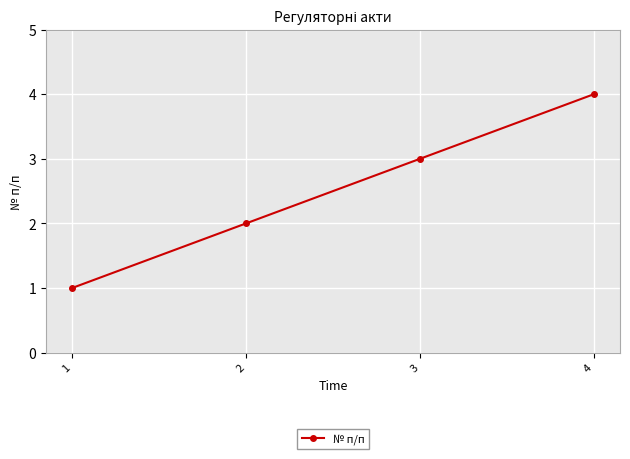

At which category does the chart reach its peak across all series?

4